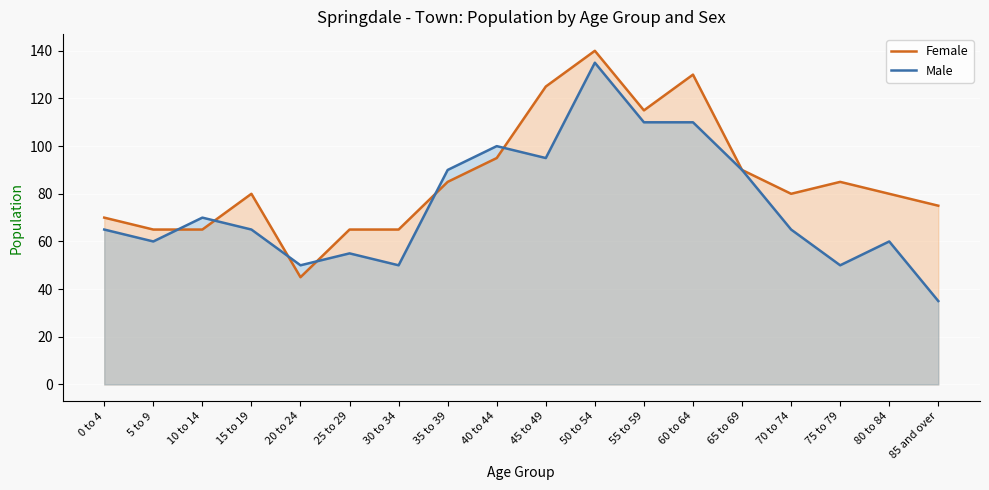

Rank the series by their maximum value, from lowest to highest.

Male, Female